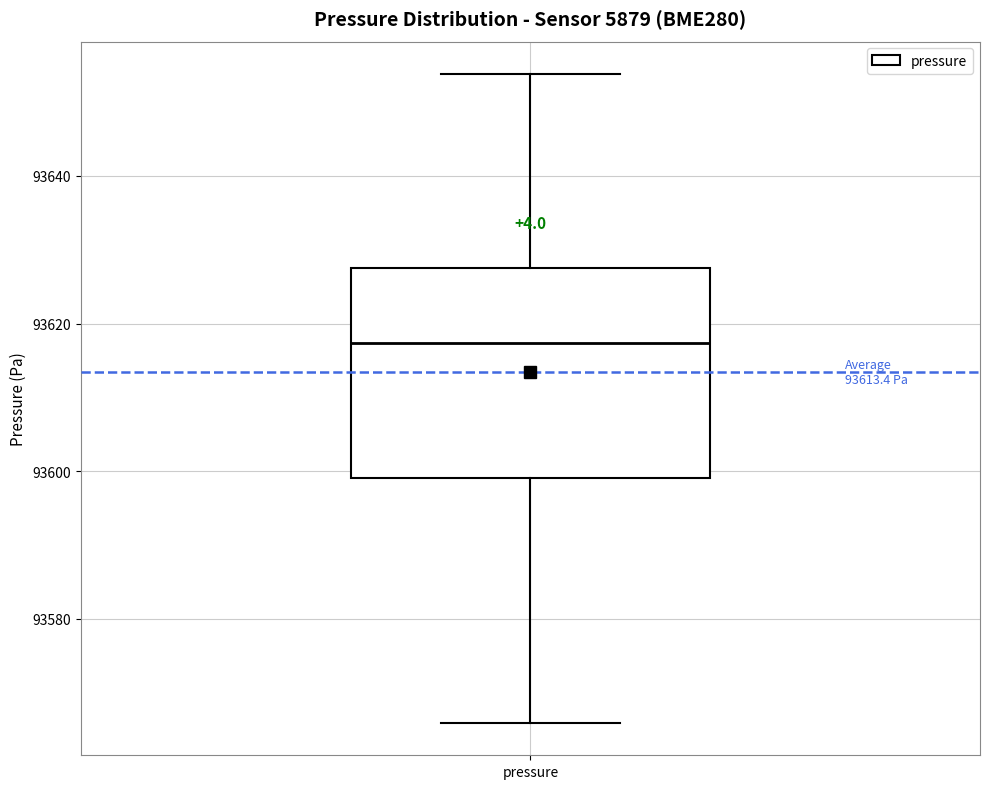

Where does the lower whisker of the box for pressure end on the y-axis? The values are not printed on the chart, so give them approximately, as read against the axis.

93566